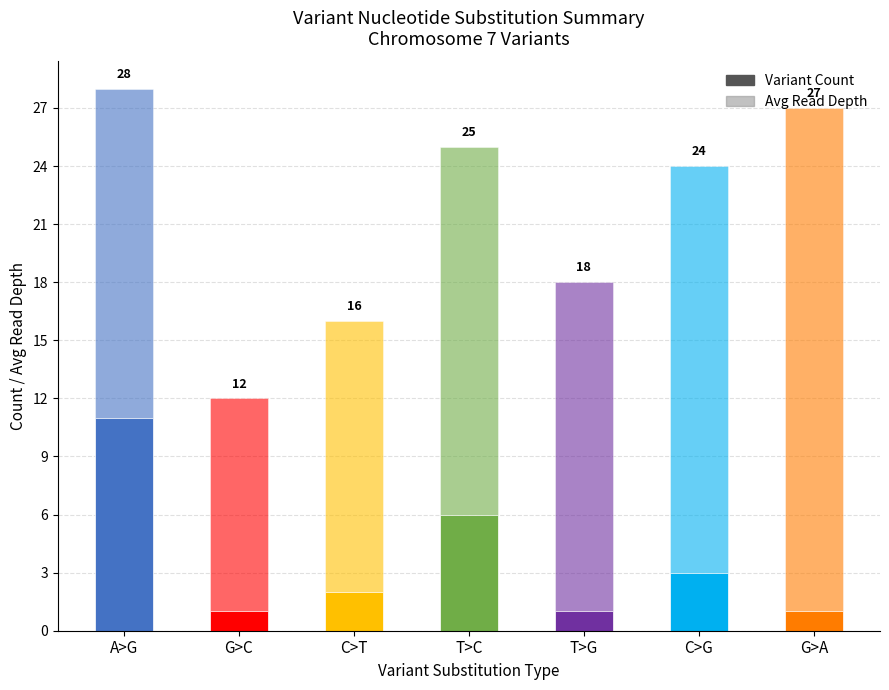

The Variant Count series shows 2 at C>T. True or false?

True